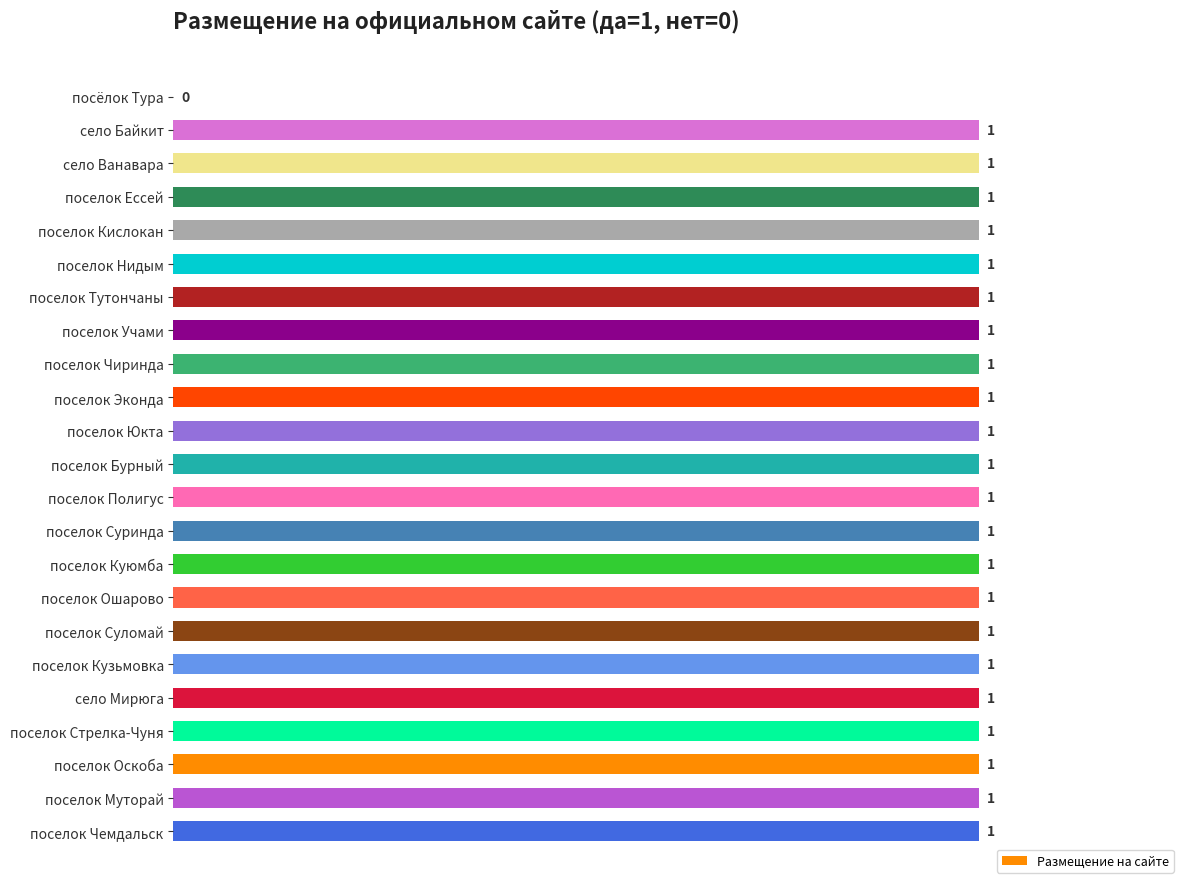

True or false: the data shows 1 at поселок Куюмба.

True